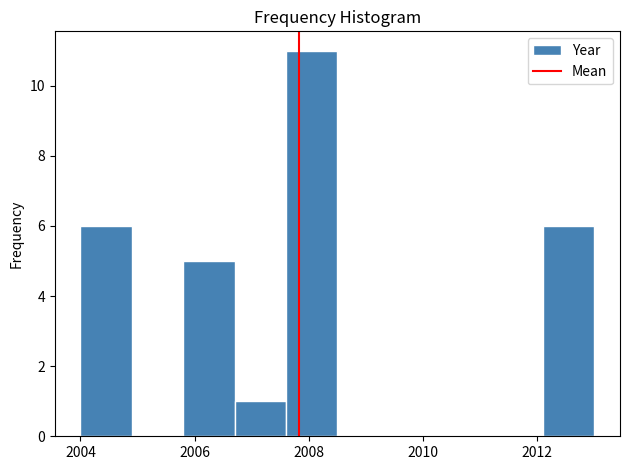

Over which range of the x-axis is the bar tallest?

2007.6 to 2008.5